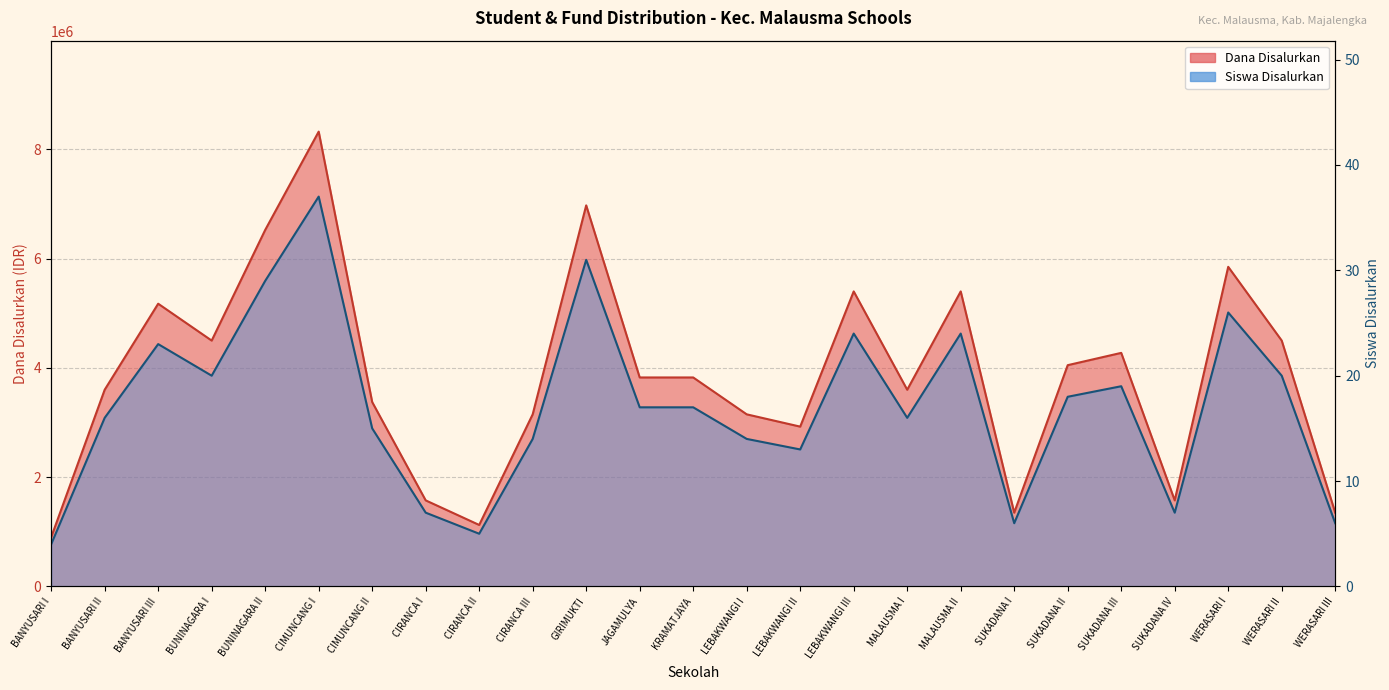

True or false: Dana Disalurkan and Siswa Disalurkan intersect in this chart.

False